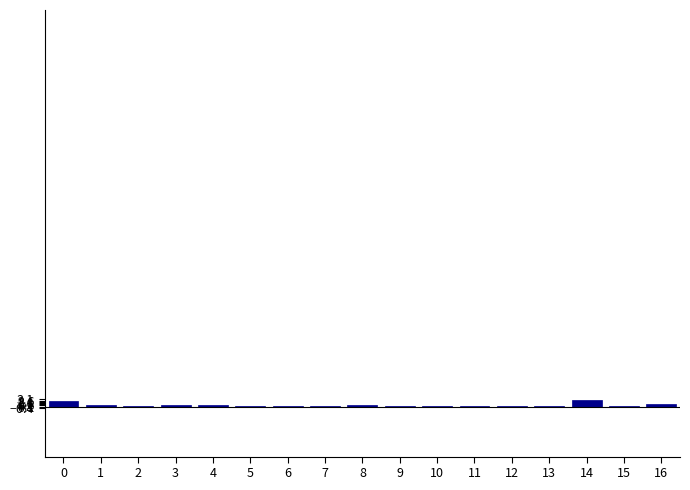

True or false: the data shows 1.1 at 16.

True